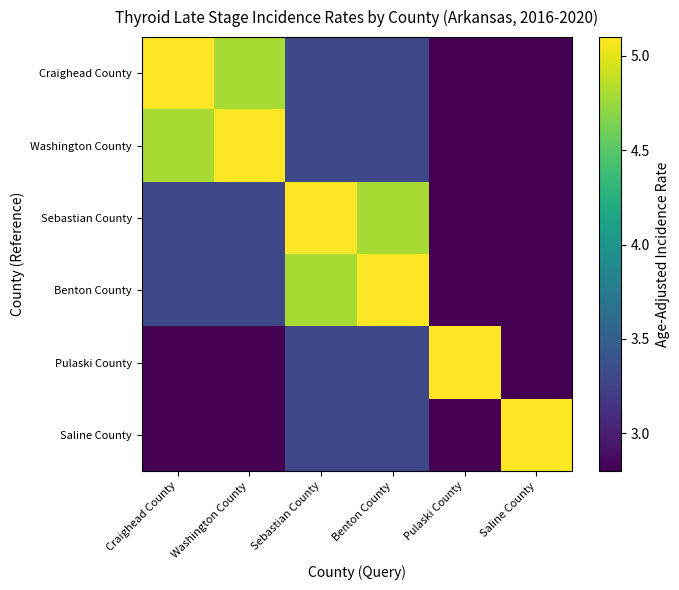

Reading right to left, what are all the values shown in this chart?

Craighead County: Saline County=2.8	Pulaski County=2.8	Benton County=3.3	Sebastian County=3.3	Washington County=4.8	Craighead County=5.1
Washington County: Saline County=2.8	Pulaski County=2.8	Benton County=3.3	Sebastian County=3.3	Washington County=5.1	Craighead County=4.8
Sebastian County: Saline County=2.8	Pulaski County=2.8	Benton County=4.8	Sebastian County=5.1	Washington County=3.3	Craighead County=3.3
Benton County: Saline County=2.8	Pulaski County=2.8	Benton County=5.1	Sebastian County=4.8	Washington County=3.3	Craighead County=3.3
Pulaski County: Saline County=2.8	Pulaski County=5.1	Benton County=3.3	Sebastian County=3.3	Washington County=2.8	Craighead County=2.8
Saline County: Saline County=5.1	Pulaski County=2.8	Benton County=3.3	Sebastian County=3.3	Washington County=2.8	Craighead County=2.8